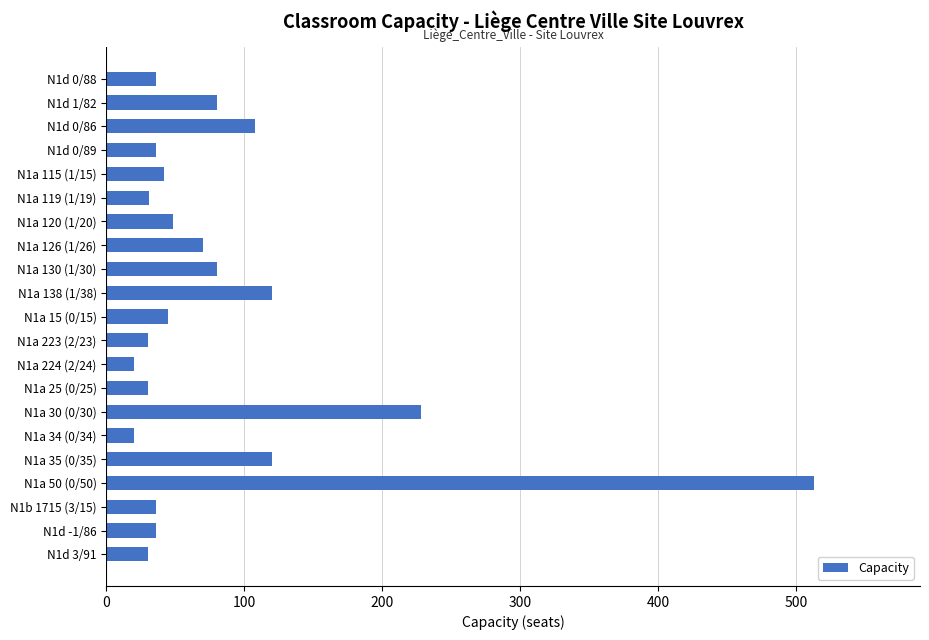

At which label is the value closest to 266?

N1a 30 (0/30)